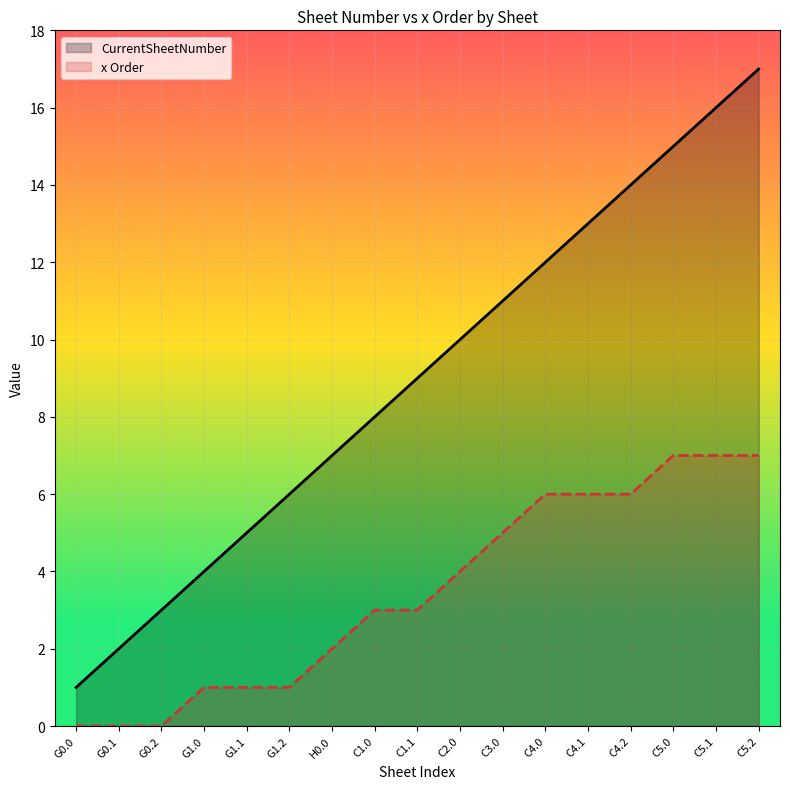

Is it true that CurrentSheetNumber equals 3 at G1.1?

False